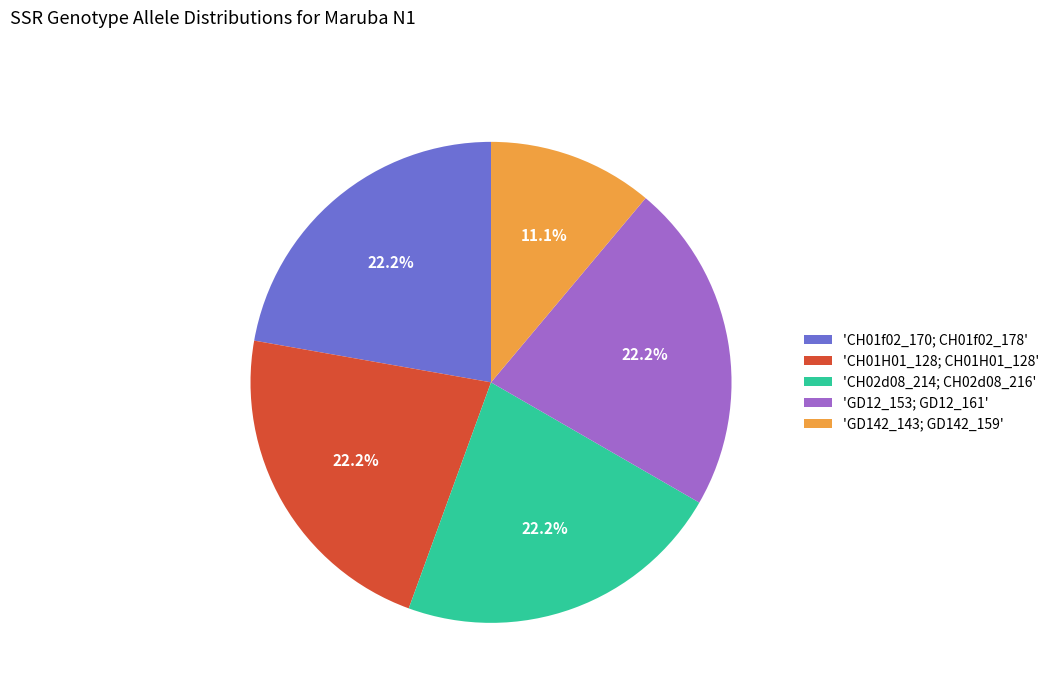

Which slice is the smallest?

'GD142_143; GD142_159'